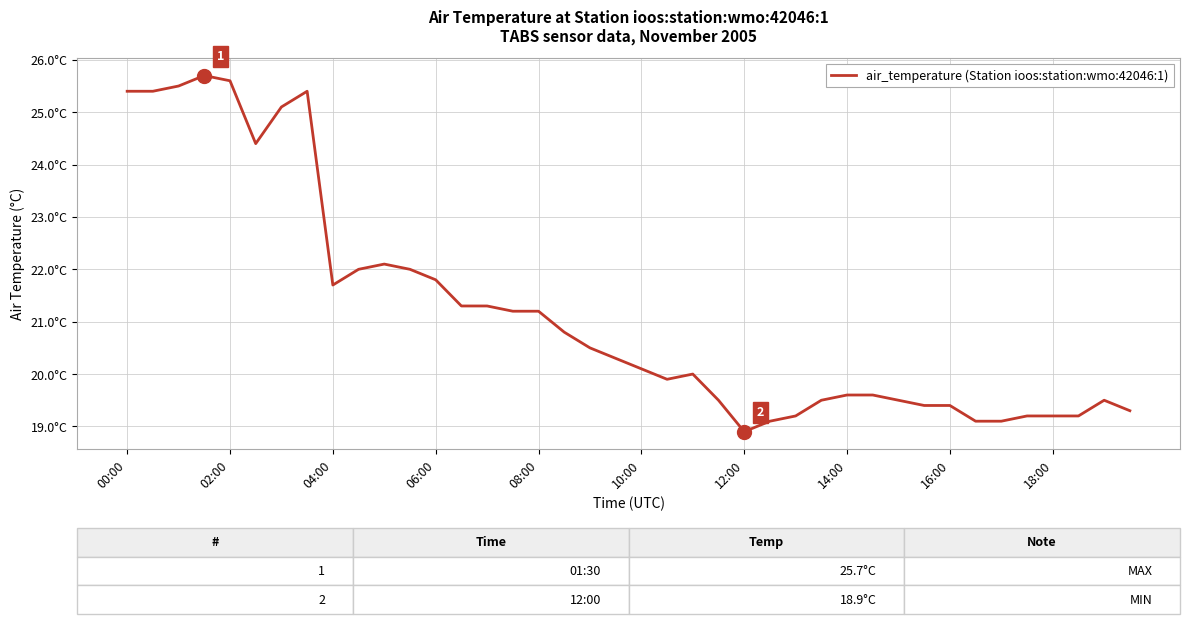

Does the chart have visible grid lines?

Yes